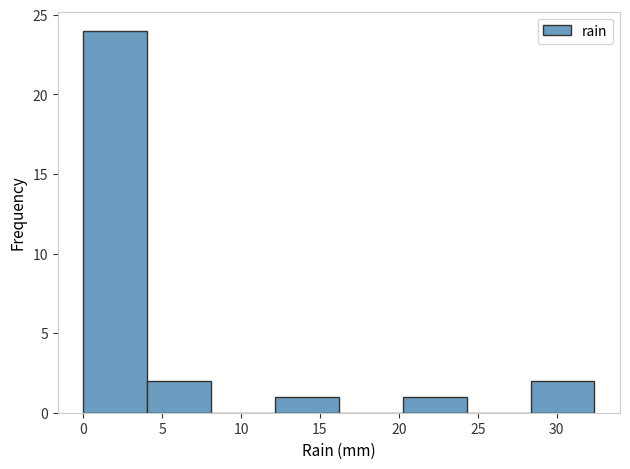

Reading left to right, transcribe this chart: for each bar, give the range it covers on the x-axis and its height. Neither the bar edges nor the heights are printed on the chart, so give them approximately, as read against the axes.

0.00 to 4.05: 24
4.05 to 8.10: 2
8.10 to 12.15: 0
12.15 to 16.20: 1
16.20 to 20.25: 0
20.25 to 24.30: 1
24.30 to 28.35: 0
28.35 to 32.40: 2